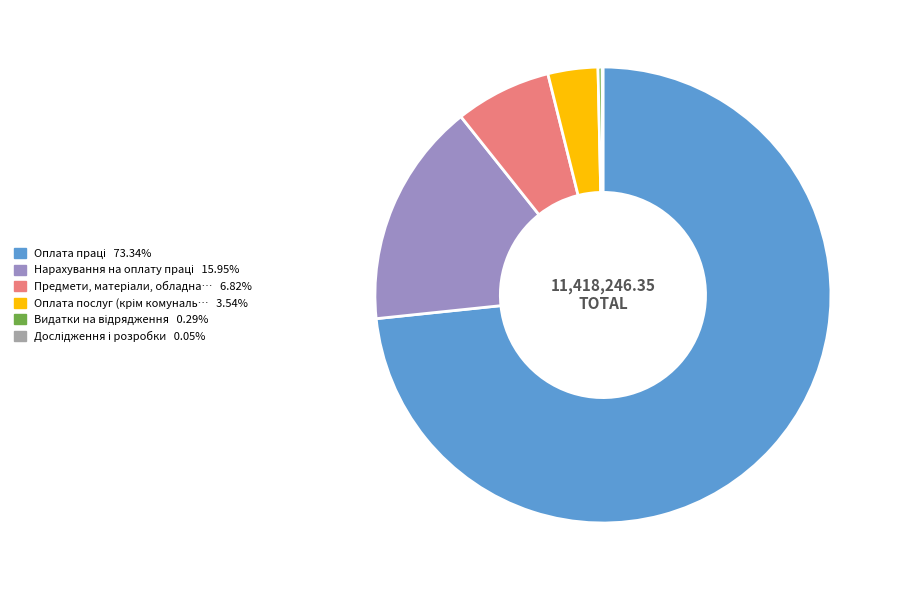

Is there a majority slice in this chart?

Yes